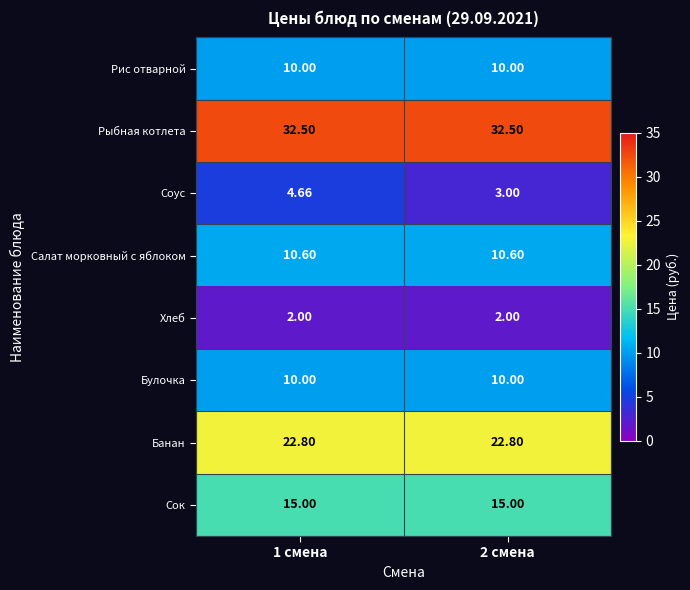

Which series has the widest spread of values?

Соус